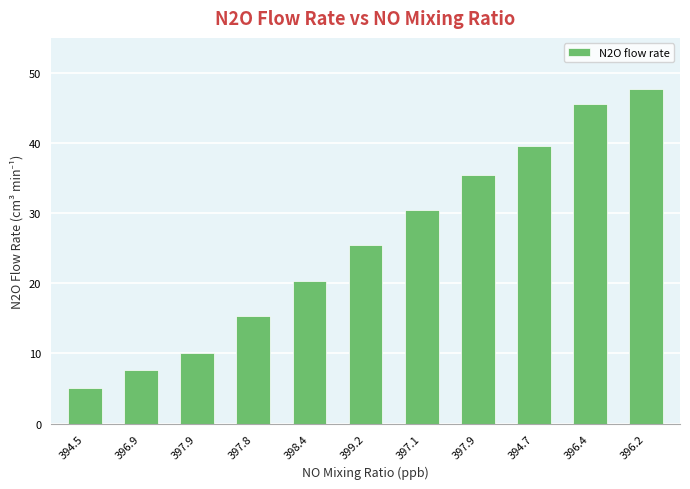

What value does the data have at 397.9?

10.1